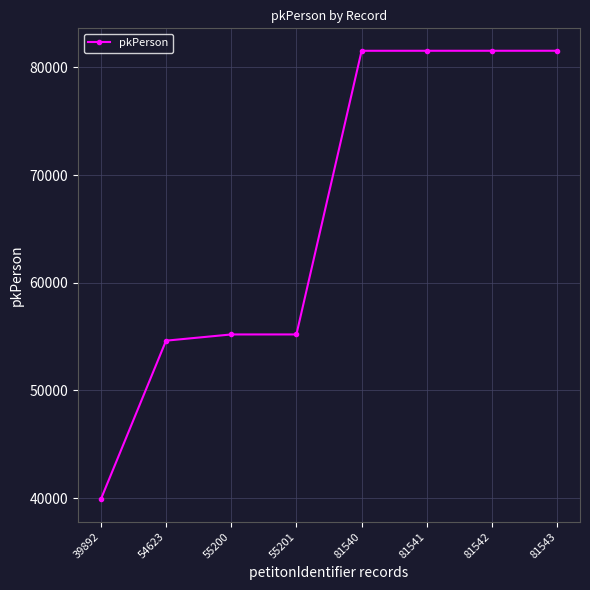

What is the average value?

66385